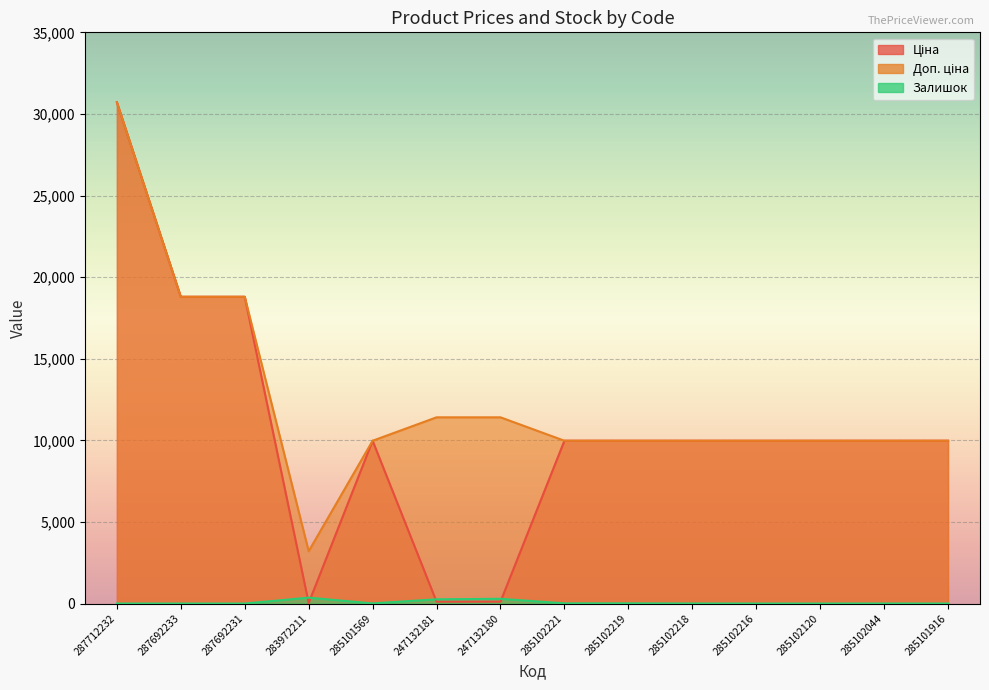

True or false: Доп. ціна and Залишок cross at least once.

False